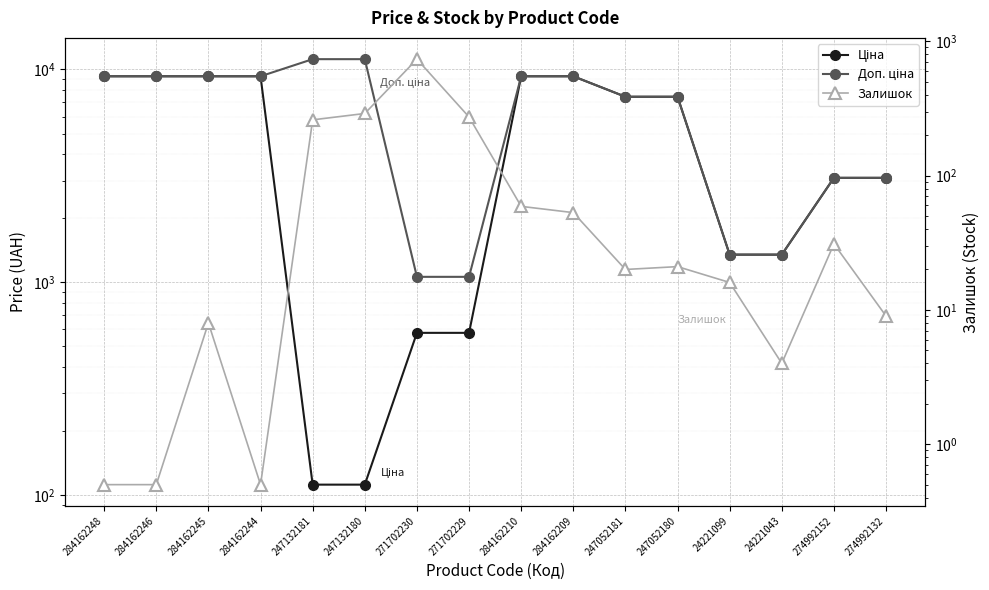

Reading left to right, list all the values displayed in this chart.

Ціна: 9290.5	9290.5	9290.5	9290.5	111.8	111.8	578.1	578.1	9290.5	9290.5	7444.6	7444.6	1347.9	1347.9	3094.7	3094.7
Доп. ціна: 9290.5	9290.5	9290.5	9290.5	11182.0	11182.0	1060.0	1060.0	9290.5	9290.5	7444.6	7444.6	1348.0	1348.0	3095.0	3095.0
Залишок: 0.5	0.5	8.0	0.5	260.0	290.0	736.0	273.0	59.0	53.0	20.0	21.0	16.0	4.0	31.0	9.0